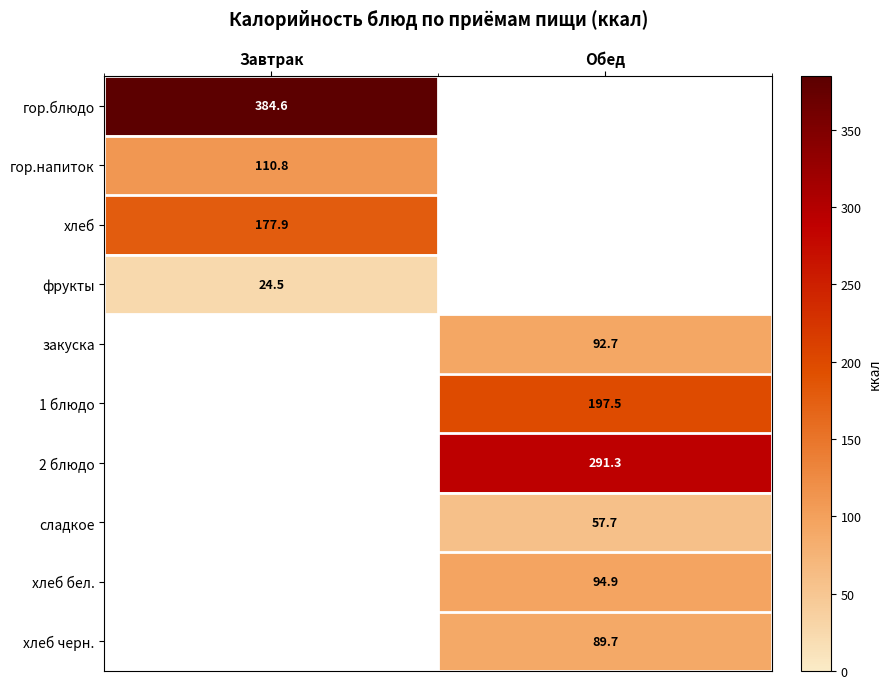

How many data points does each series have?

2